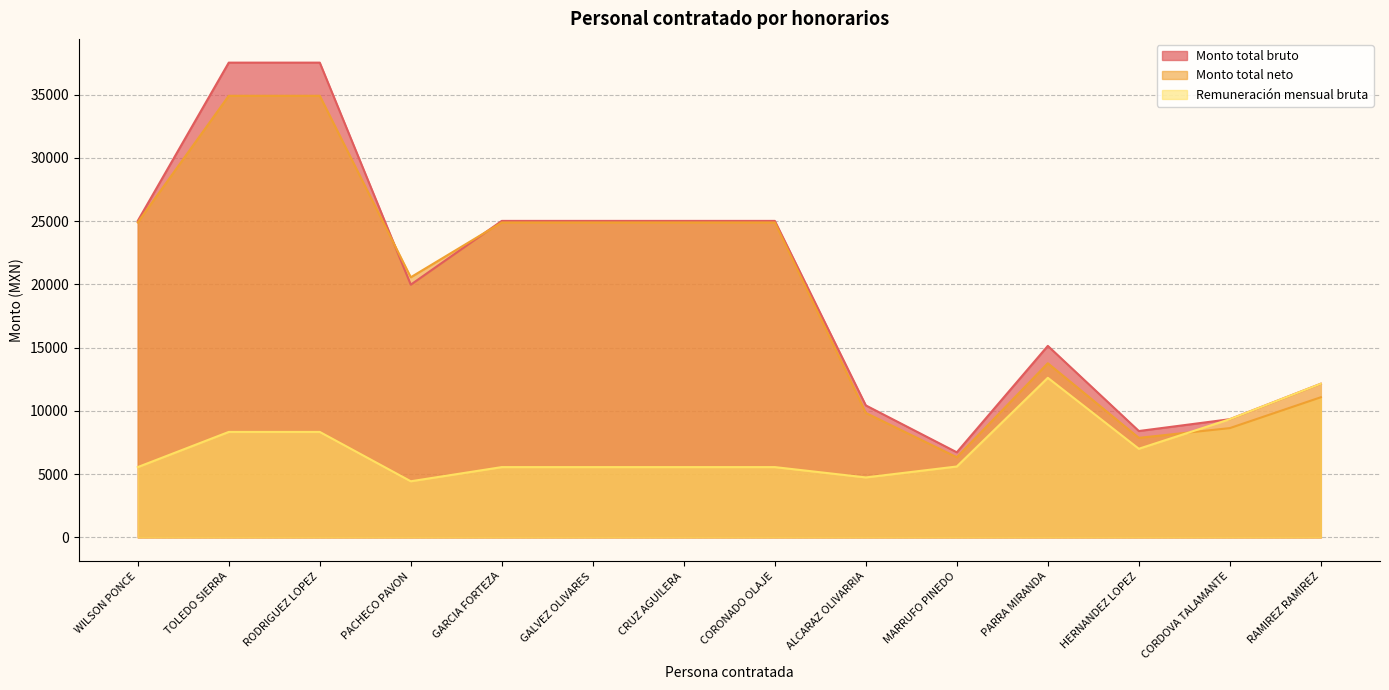

Is the value of Monto total neto at HERNANDEZ LOPEZ greater than the value of Monto total bruto at TOLEDO SIERRA?

No